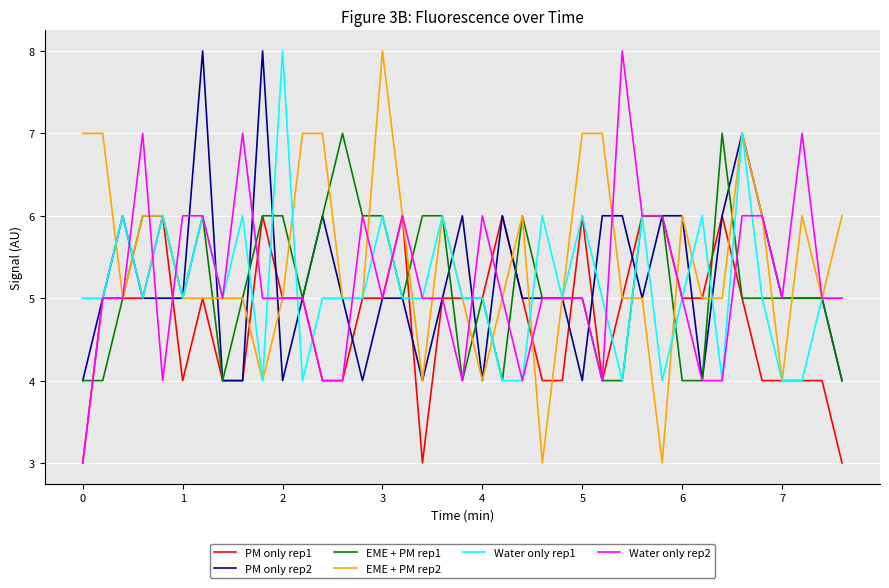

Reading left to right, list all the values displayed in this chart.

PM only rep1: 3	5	5	5	6	4	5	4	4	6	5	5	4	4	5	5	6	3	5	5	5	6	5	4	4	6	4	5	6	6	5	5	6	5	4	4	4	4	3
PM only rep2: 4	5	6	5	5	5	8	4	4	8	4	5	6	5	4	5	5	4	5	6	4	6	5	5	5	4	6	6	5	6	6	4	6	7	6	5	5	5	4
EME + PM rep1: 4	4	5	6	6	5	6	4	5	6	6	5	6	7	6	6	5	6	6	4	5	4	6	5	5	5	4	4	6	6	4	4	7	5	5	5	5	5	4
EME + PM rep2: 7	7	5	6	6	5	5	5	5	4	5	7	7	5	5	8	6	4	6	5	4	5	6	3	5	7	7	5	5	3	6	5	5	7	6	4	6	5	6
Water only rep1: 5	5	6	5	6	5	6	5	6	4	8	4	5	5	5	6	5	5	6	5	5	4	4	6	5	6	5	4	6	4	5	6	4	7	5	4	4	5	5
Water only rep2: 3	5	5	7	4	6	6	5	7	5	5	5	4	4	6	5	6	5	5	4	6	5	4	5	5	5	4	8	6	6	5	4	4	6	6	5	7	5	5